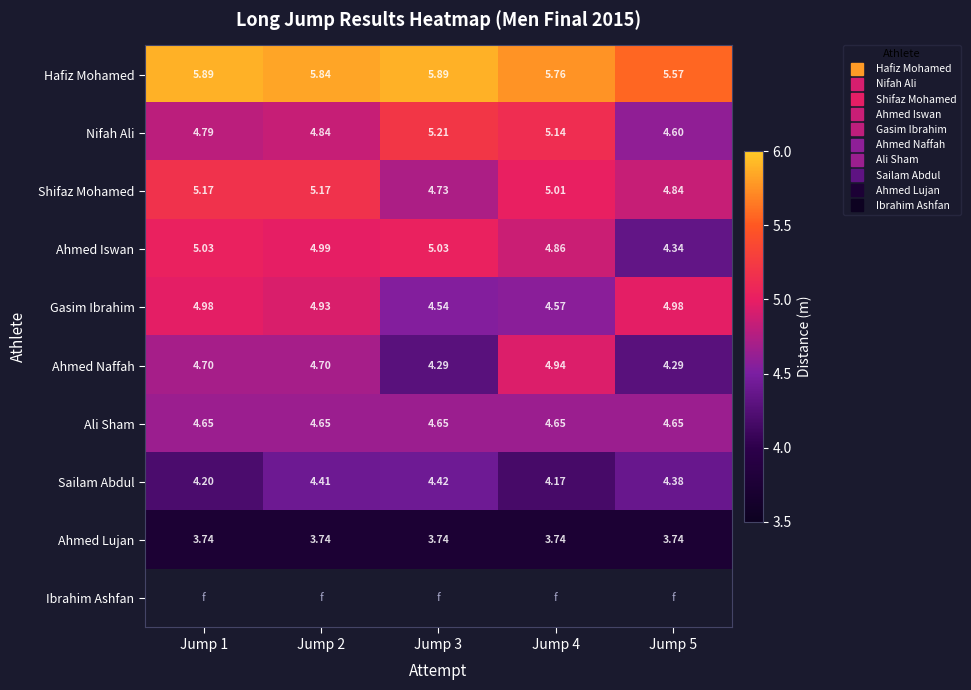

True or false: Sailam Abdul has a value of 4.4 at Jump 2.

True